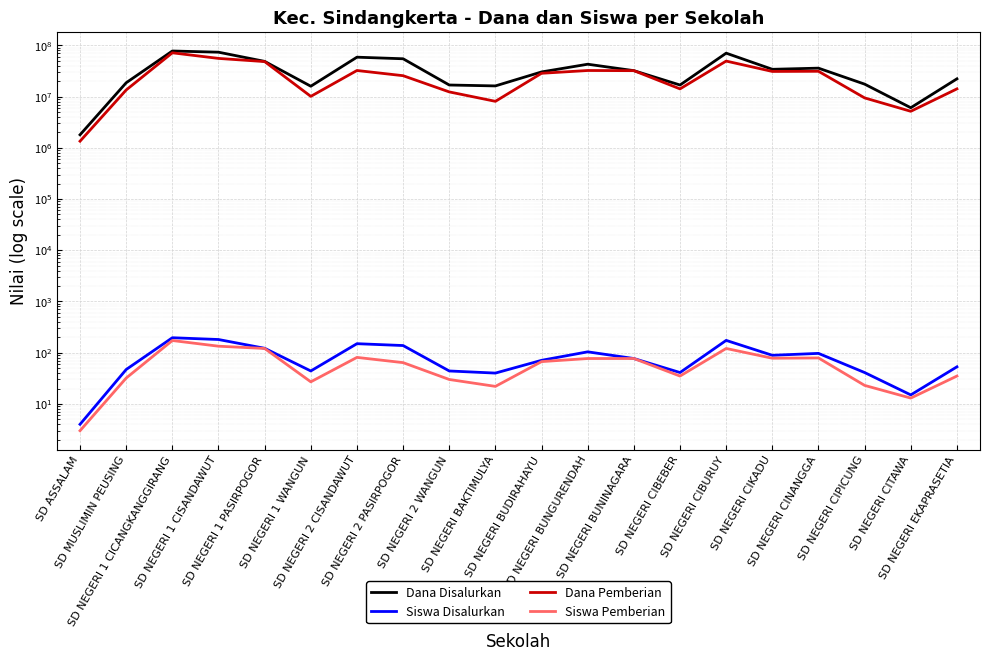

Is it true that Siswa Pemberian equals 106 at SD NEGERI BUDIRAHAYU?

False